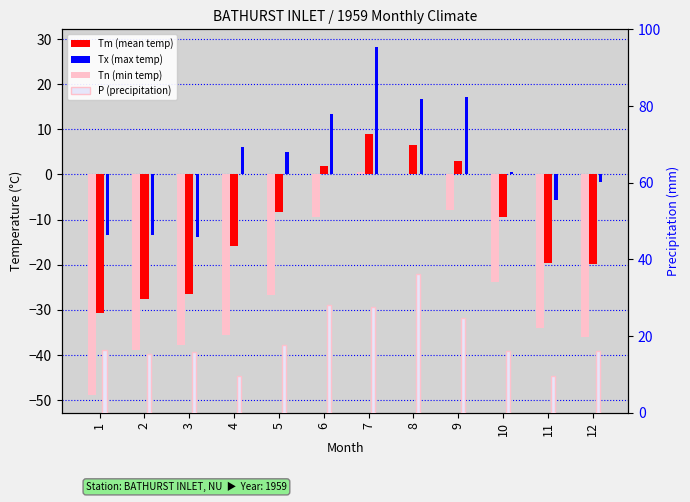

What are all the series names shown in the legend?

Tm (mean temp), Tx (max temp), Tn (min temp), P (precipitation)